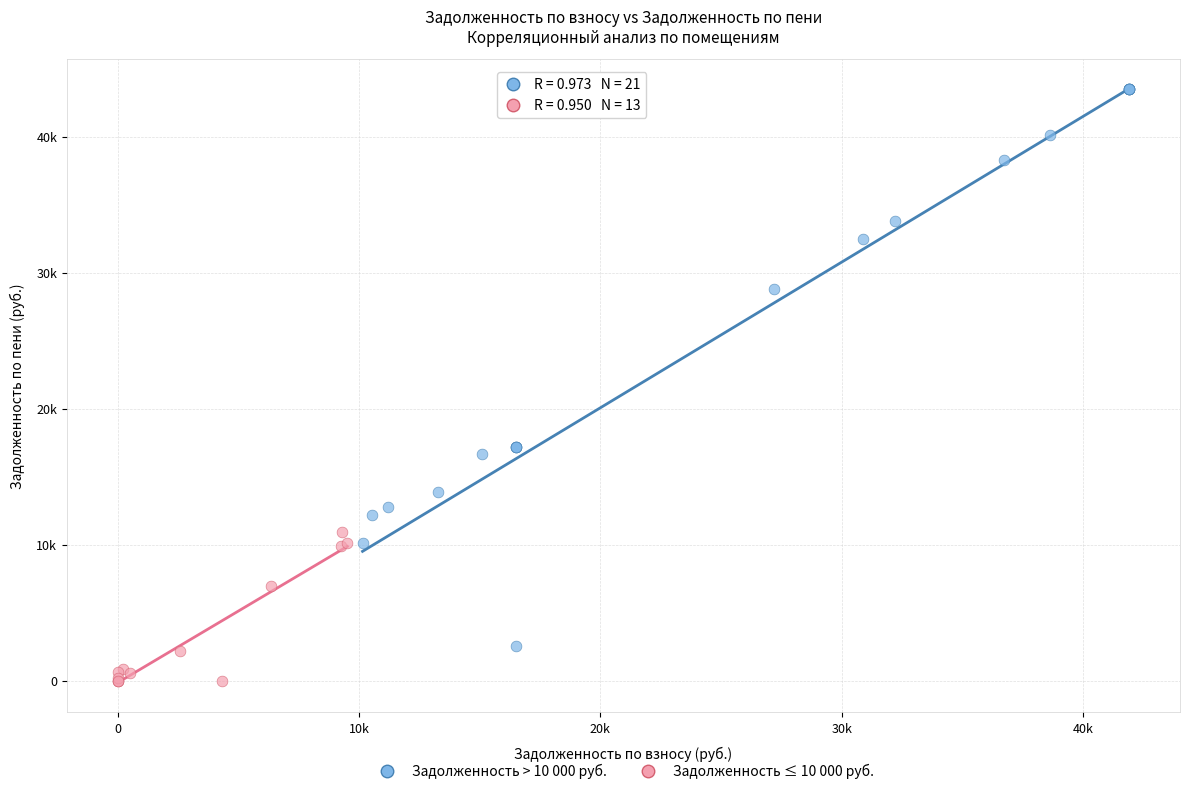

What are all the series names shown in the legend?

Задолженность > 10 000 руб., Задолженность ≤ 10 000 руб.